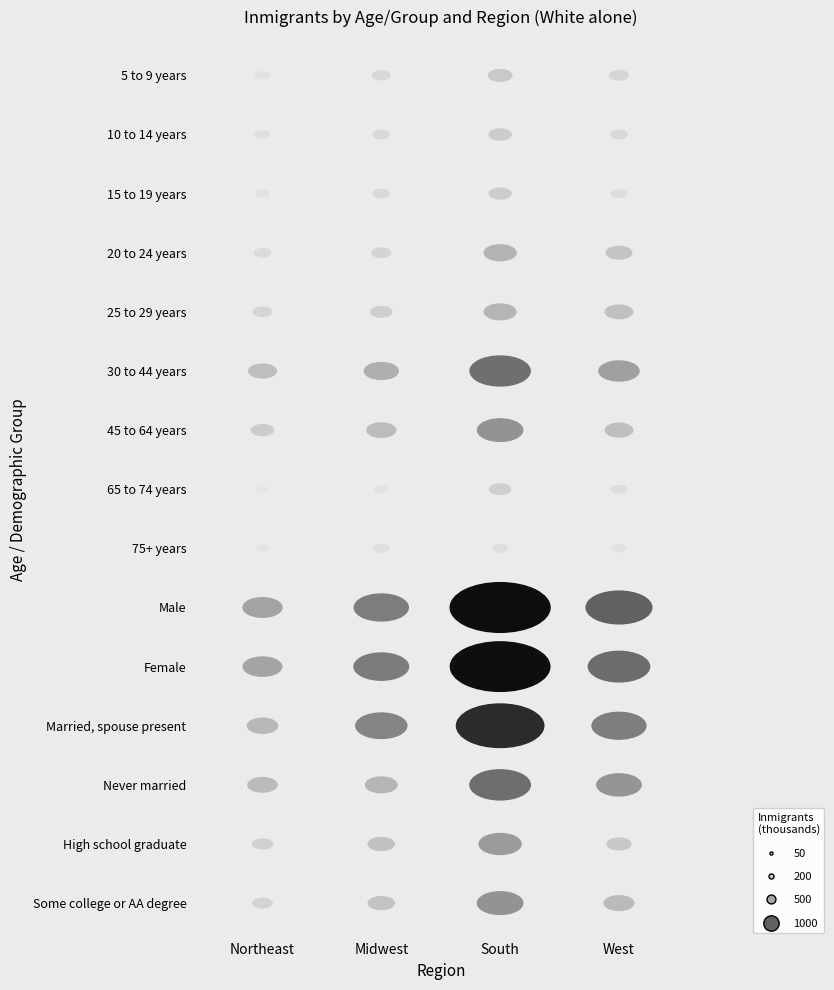

Is it true that High school graduate equals 175 at Northeast?

True